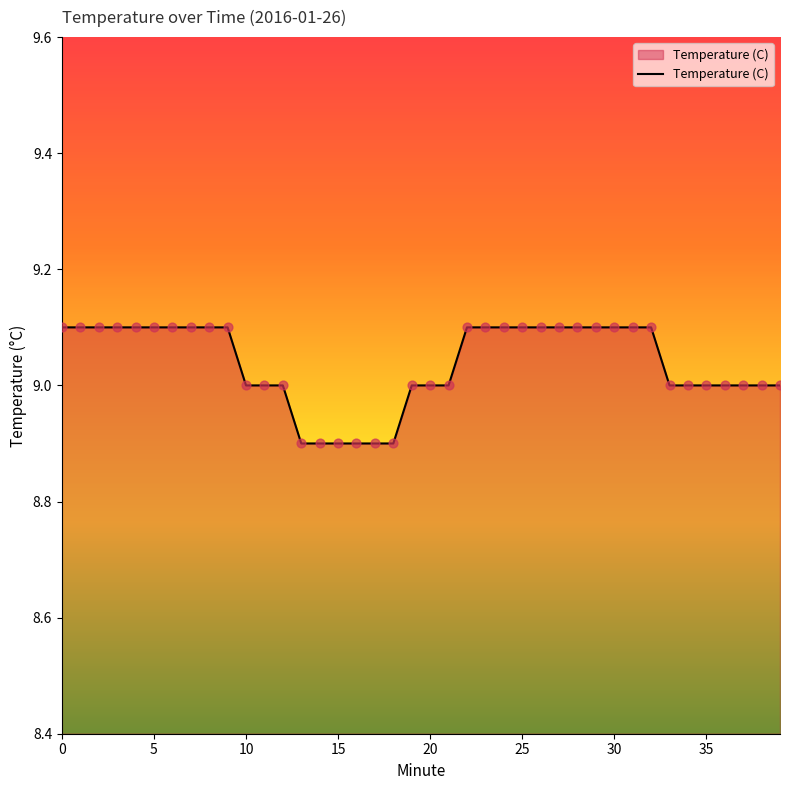

What is the maximum value shown in the chart?

9.1